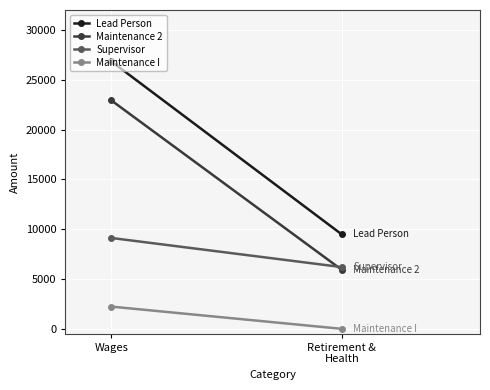

How many series are shown in this chart?

4